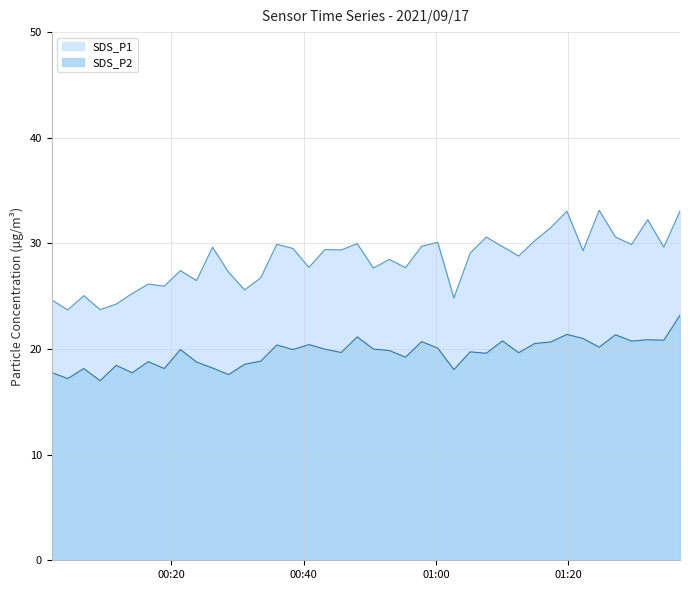

List the series in order of their overall mean, lowest first.

SDS_P2, SDS_P1